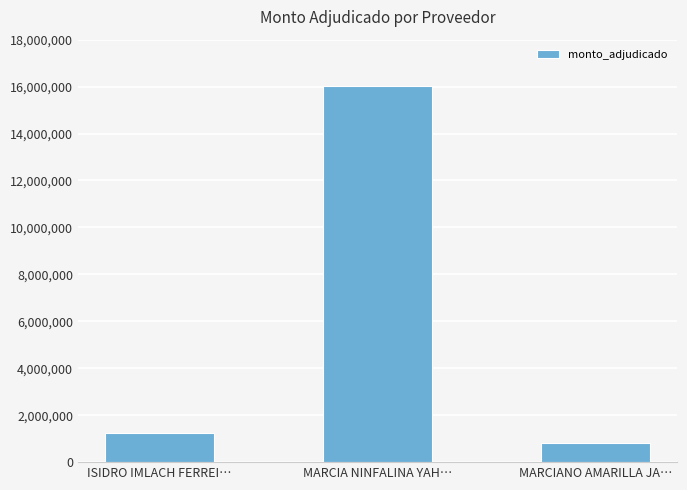

What is the label of the 3rd bar from the right?

ISIDRO IMLACH FERREI…